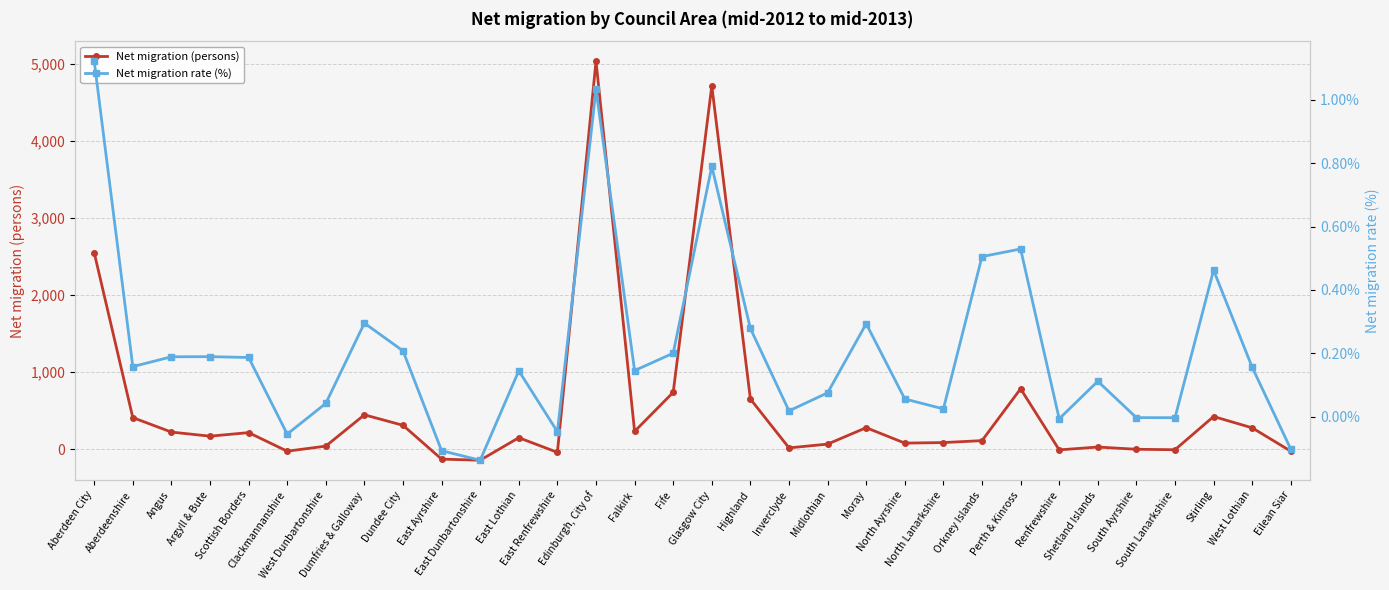

List the labels in order of Net migration rate (%) value, largest first.

Aberdeen City, Edinburgh, City of, Glasgow City, Perth & Kinross, Orkney Islands, Stirling, Dumfries & Galloway, Moray, Highland, Dundee City, Fife, Argyll & Bute, Angus, Scottish Borders, Aberdeenshire, West Lothian, Falkirk, East Lothian, Shetland Islands, Midlothian, North Ayrshire, West Dunbartonshire, North Lanarkshire, Inverclyde, South Ayrshire, South Lanarkshire, Renfrewshire, East Renfrewshire, Clackmannanshire, Eilean Siar, East Ayrshire, East Dunbartonshire